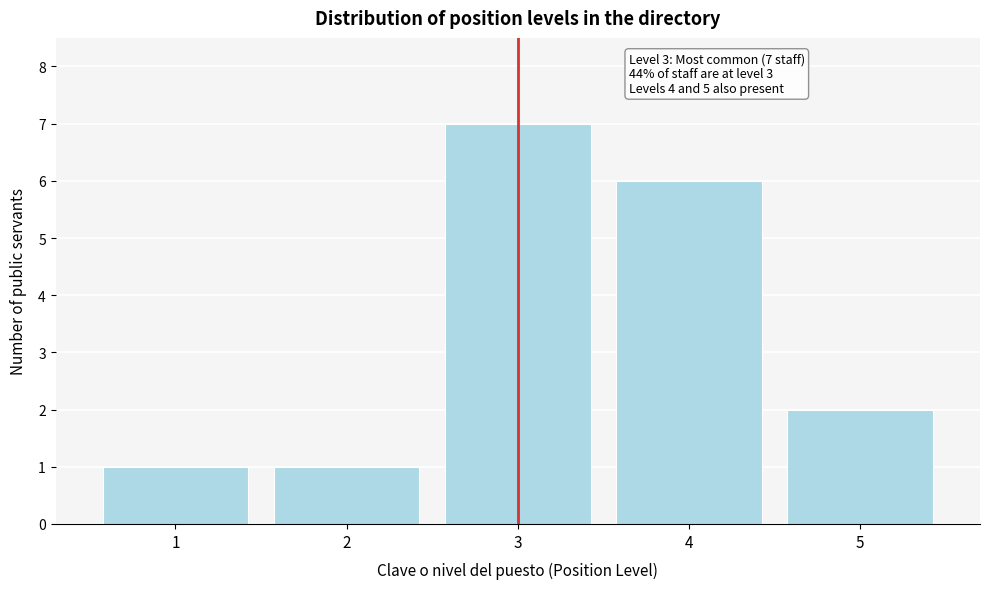

Reading left to right, transcribe all the data shown in this chart.

1=1	2=1	3=7	4=6	5=2